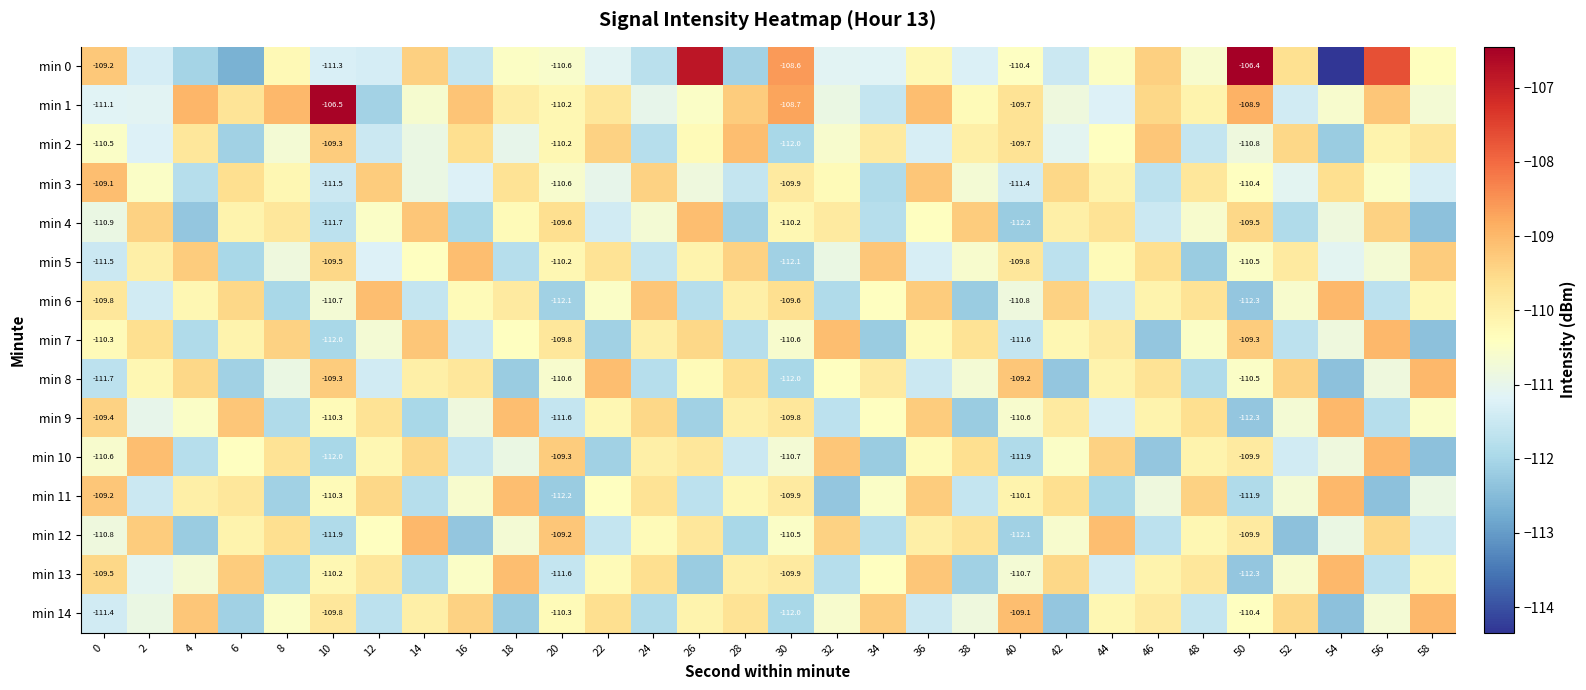

The min 12 series shows -172.1 at 4. True or false?

False